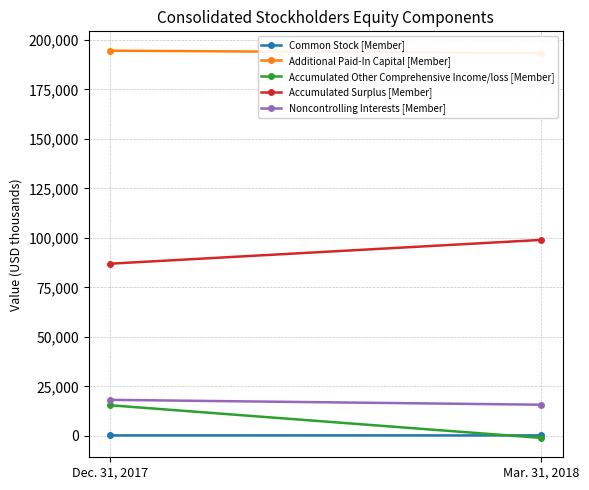

Which category has the highest value across all series?

Dec. 31, 2017